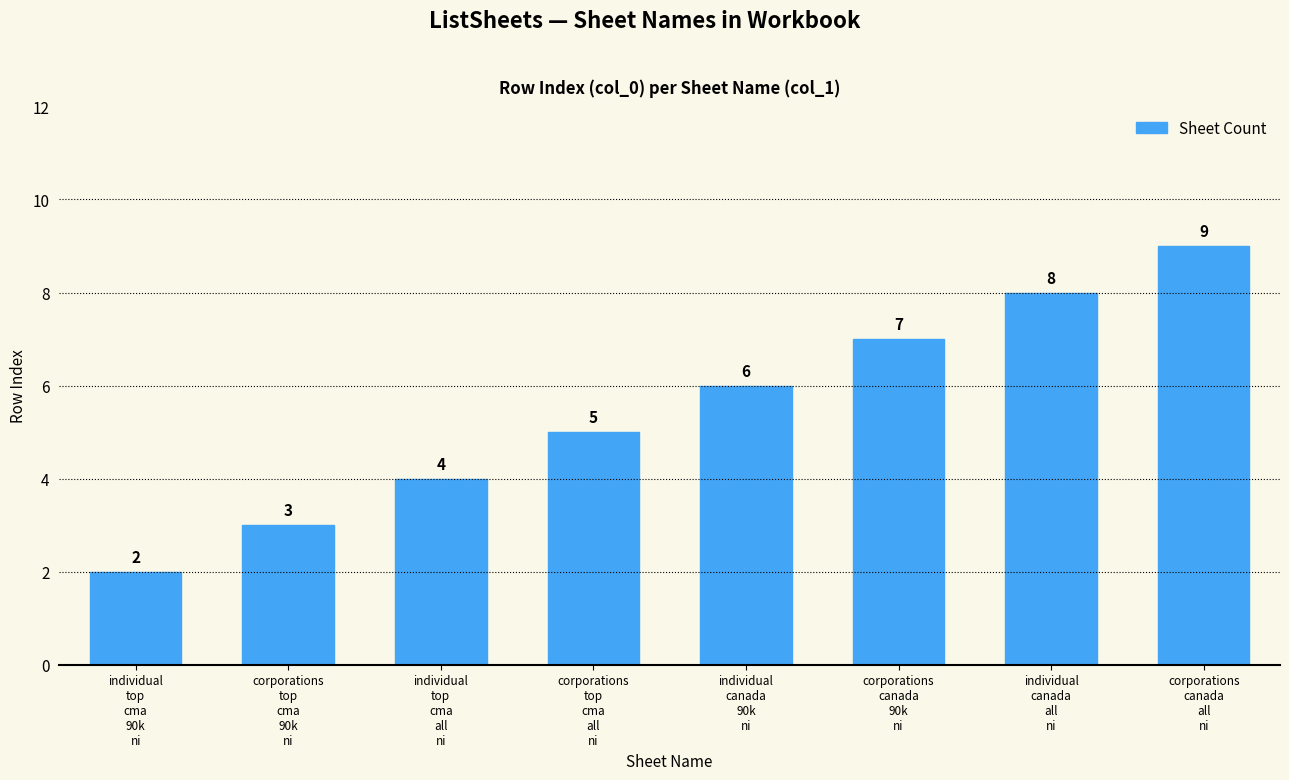

Reading left to right, list all the values displayed in this chart.

2	3	4	5	6	7	8	9